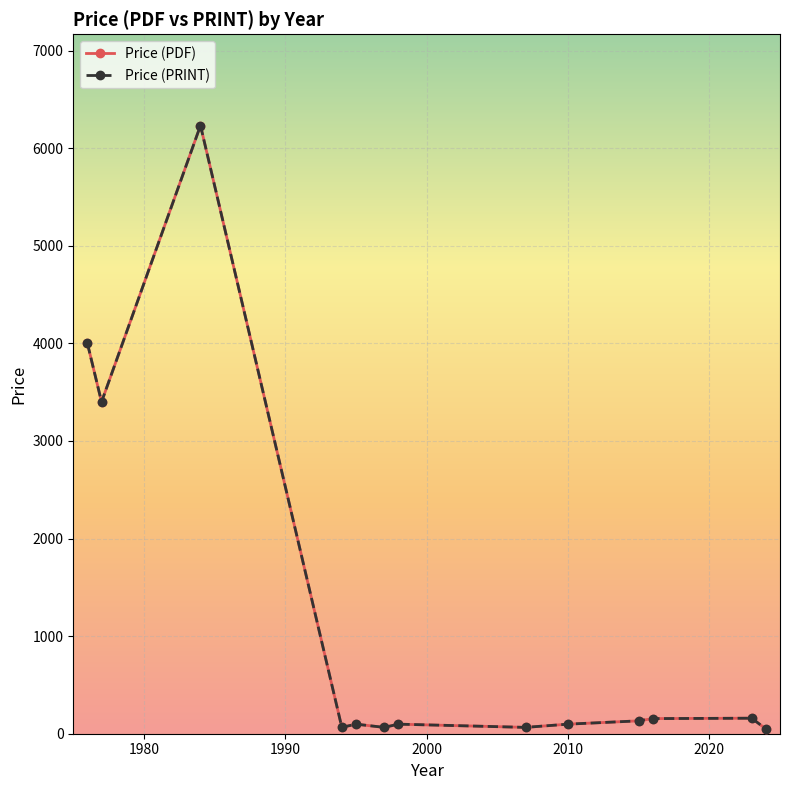

What is the minimum value for Price (PDF)?

48.5